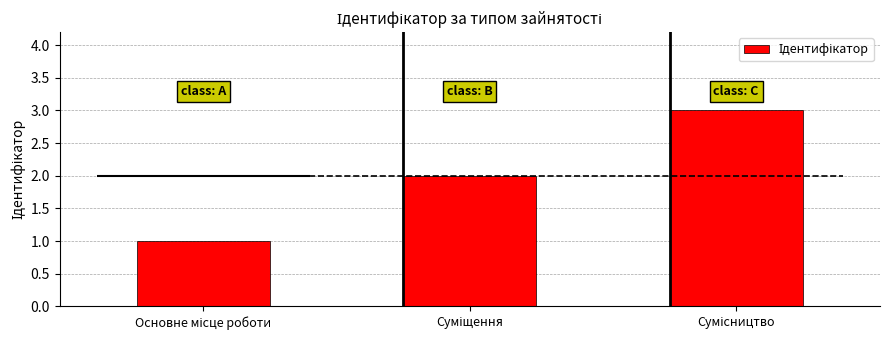

Where does the data first go above 2?

Сумісництво